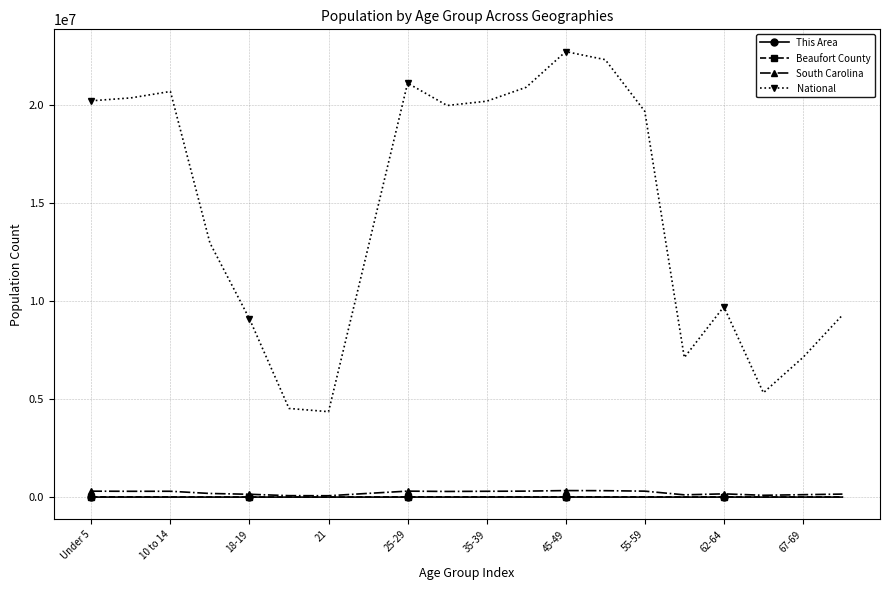

Which series has the widest spread of values?

National